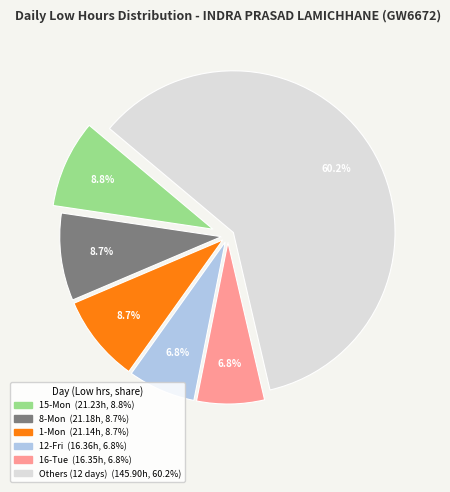

Is there any slice that represents more than half of the pie?

Yes